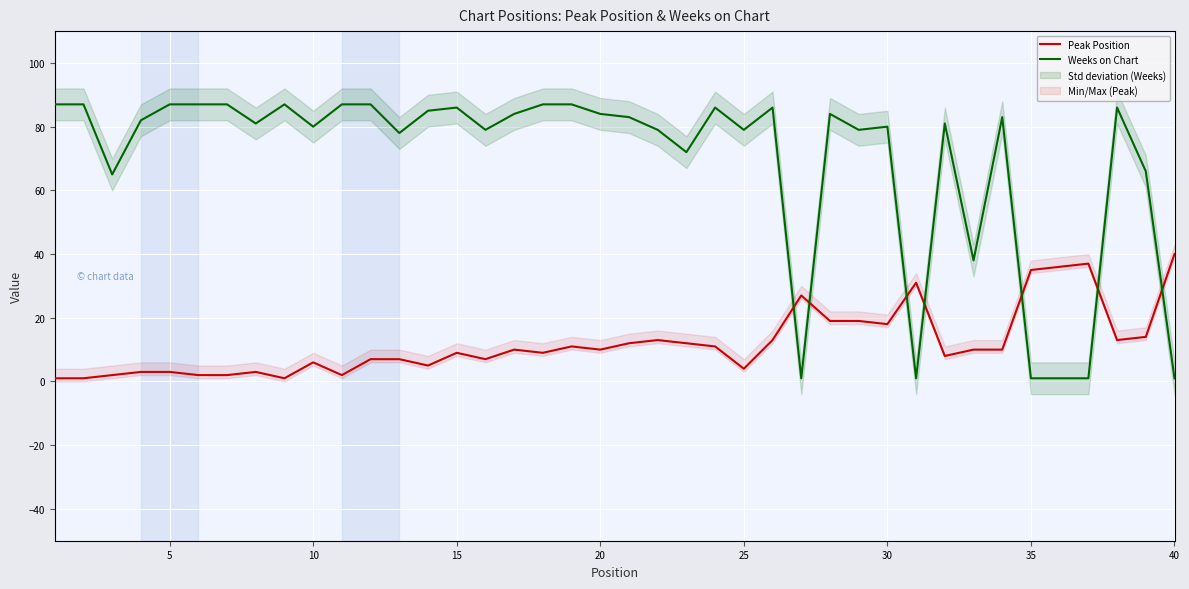

Reading left to right, what are all the values shown in this chart?

Peak Position: 1	1	2	3	3	2	2	3	1	6	2	7	7	5	9	7	10	9	11	10	12	13	12	11	4	13	27	19	19	18	31	8	10	10	35	36	37	13	14	40
Weeks on Chart: 87	87	65	82	87	87	87	81	87	80	87	87	78	85	86	79	84	87	87	84	83	79	72	86	79	86	1	84	79	80	1	81	38	83	1	1	1	86	66	1